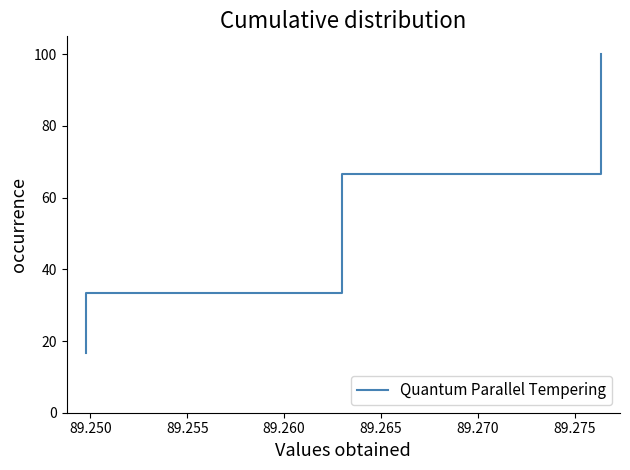

What is the minimum value shown in the chart?

16.7